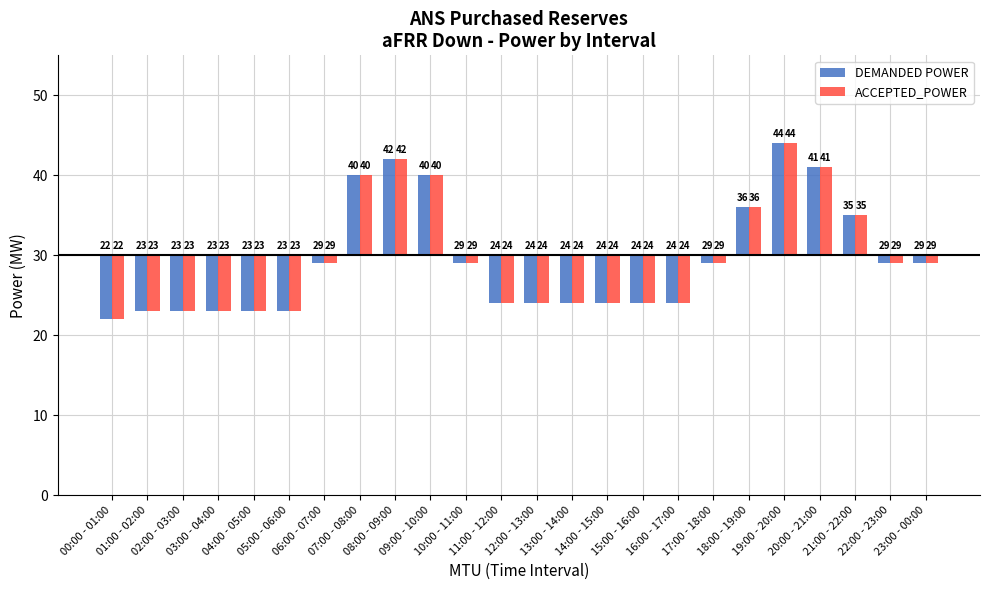

The ACCEPTED_POWER series shows 22 at 19:00 - 20:00. True or false?

False